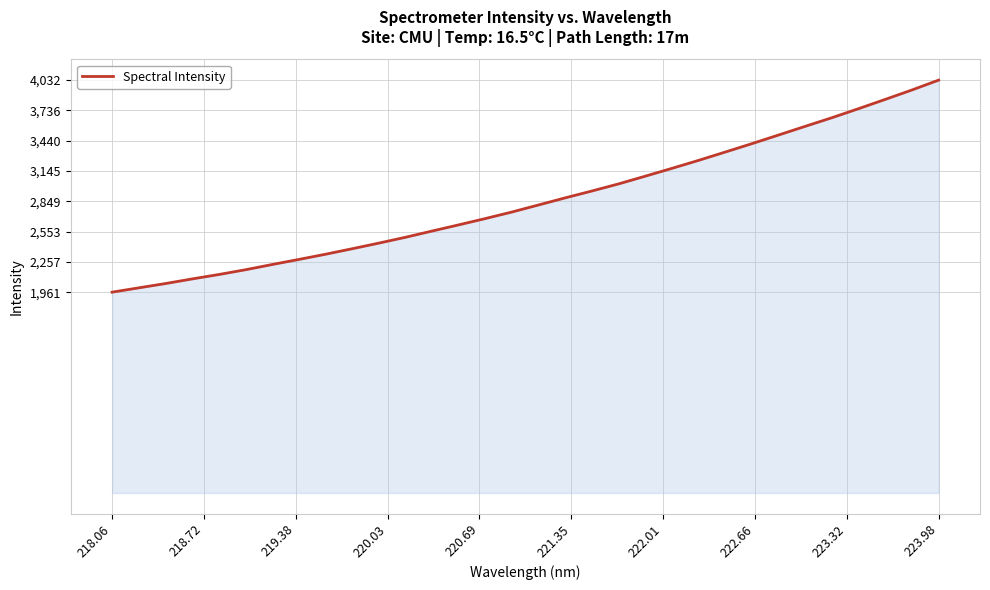

What is the greatest value displayed?

4032.6